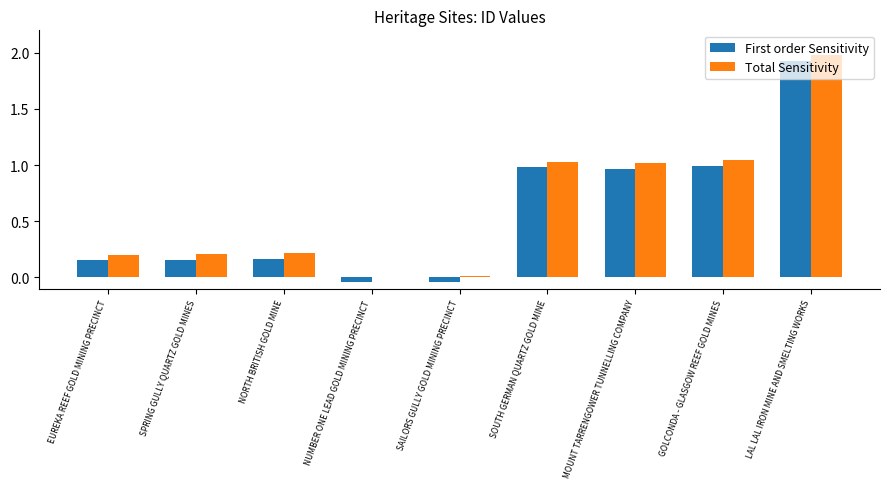

How many bars are there in each group?

2